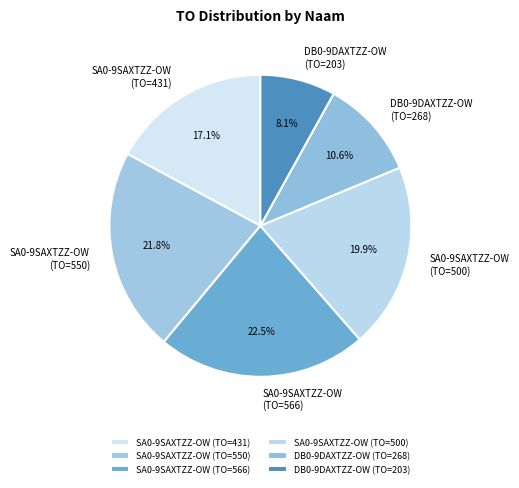

Rank the categories by value from highest to lowest.

SA0-9SAXTZZ-OW (TO=566), SA0-9SAXTZZ-OW (TO=550), SA0-9SAXTZZ-OW (TO=500), SA0-9SAXTZZ-OW (TO=431), DB0-9DAXTZZ-OW (TO=268), DB0-9DAXTZZ-OW (TO=203)